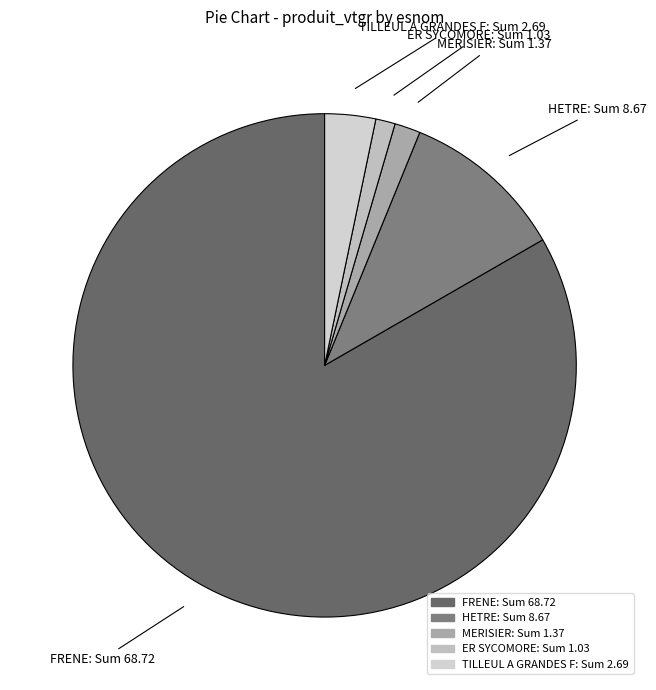

What is the largest slice in the pie chart?

FRENE